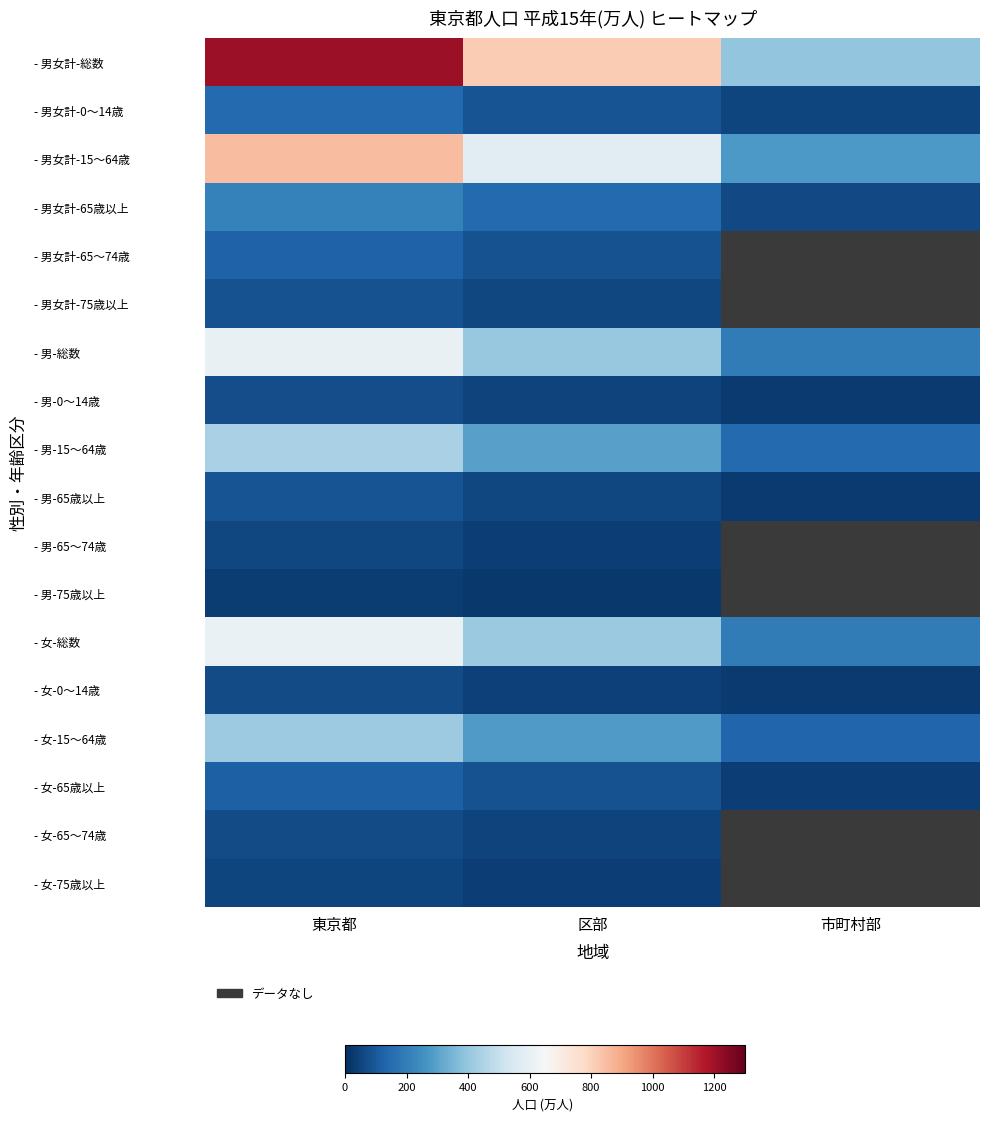

Which series has the largest range (max minus min)?

- 男女計-総数